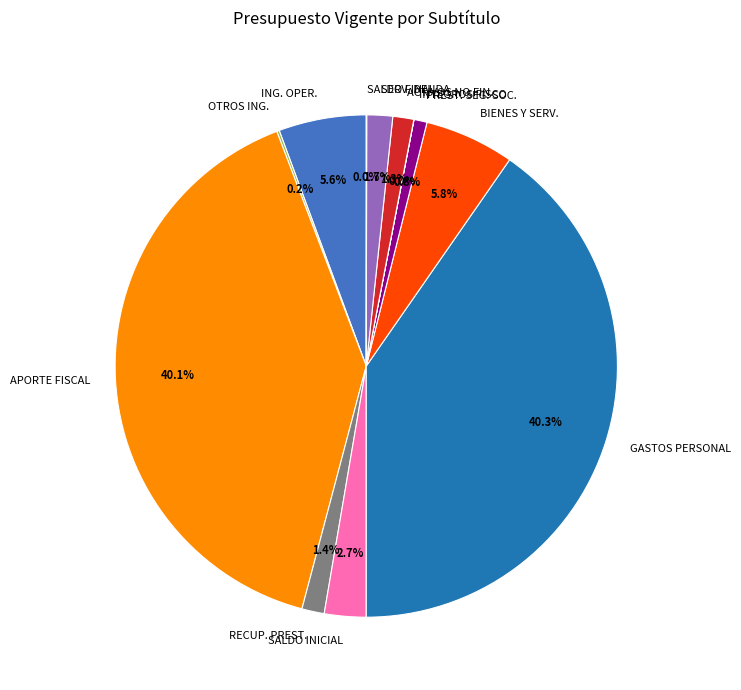

Does any single category account for the majority?

No